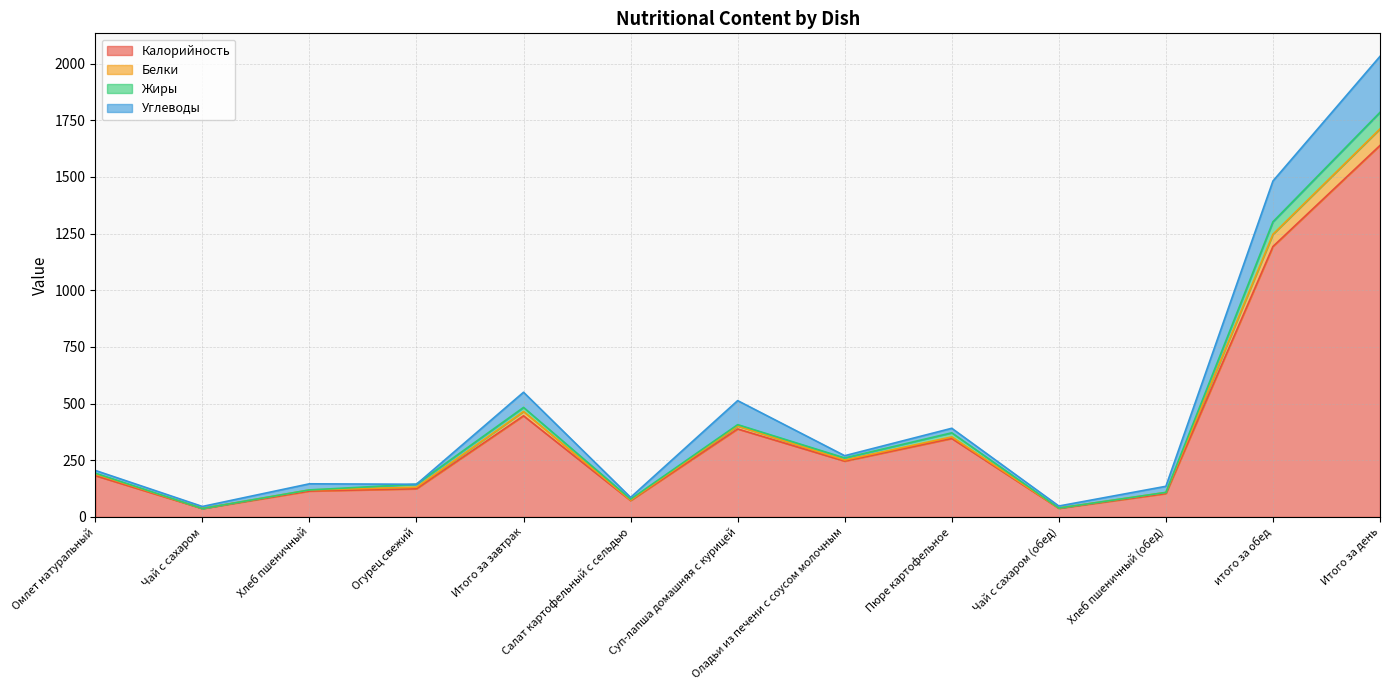

At which label does Жиры first exceed 193?

Итого за завтрак